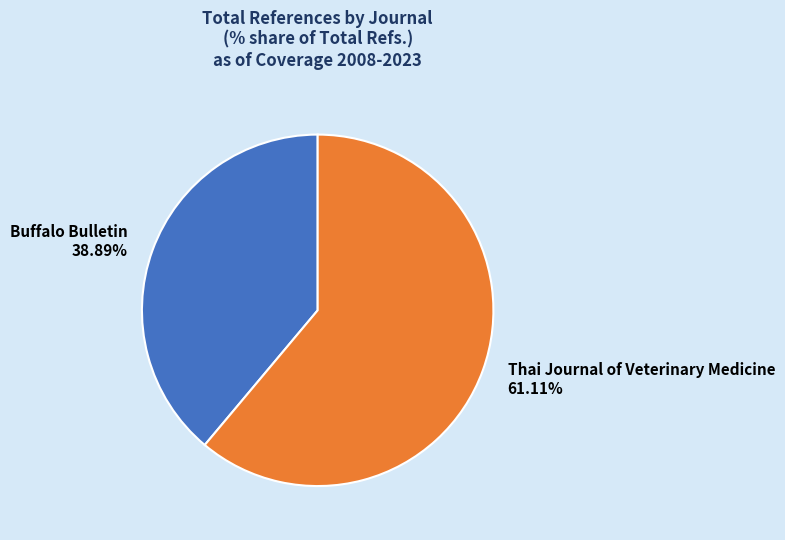

Is it true that Thai Journal of Veterinary Medicine is 73% of the pie?

False